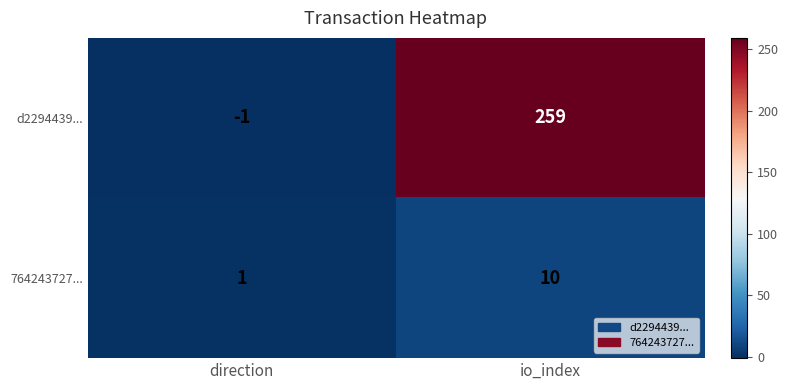

True or false: 764243727... has a value of 2 at direction.

False